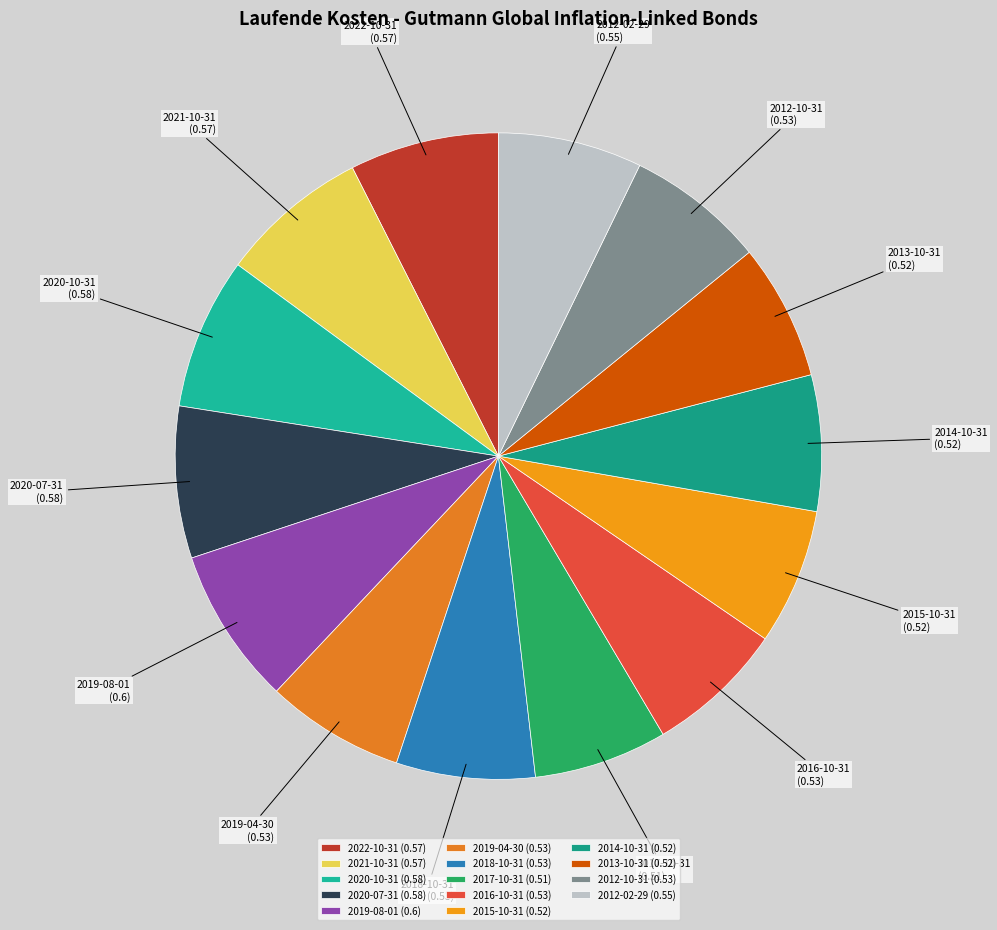

The 2014-10-31 slice represents 19% of the pie. True or false?

False